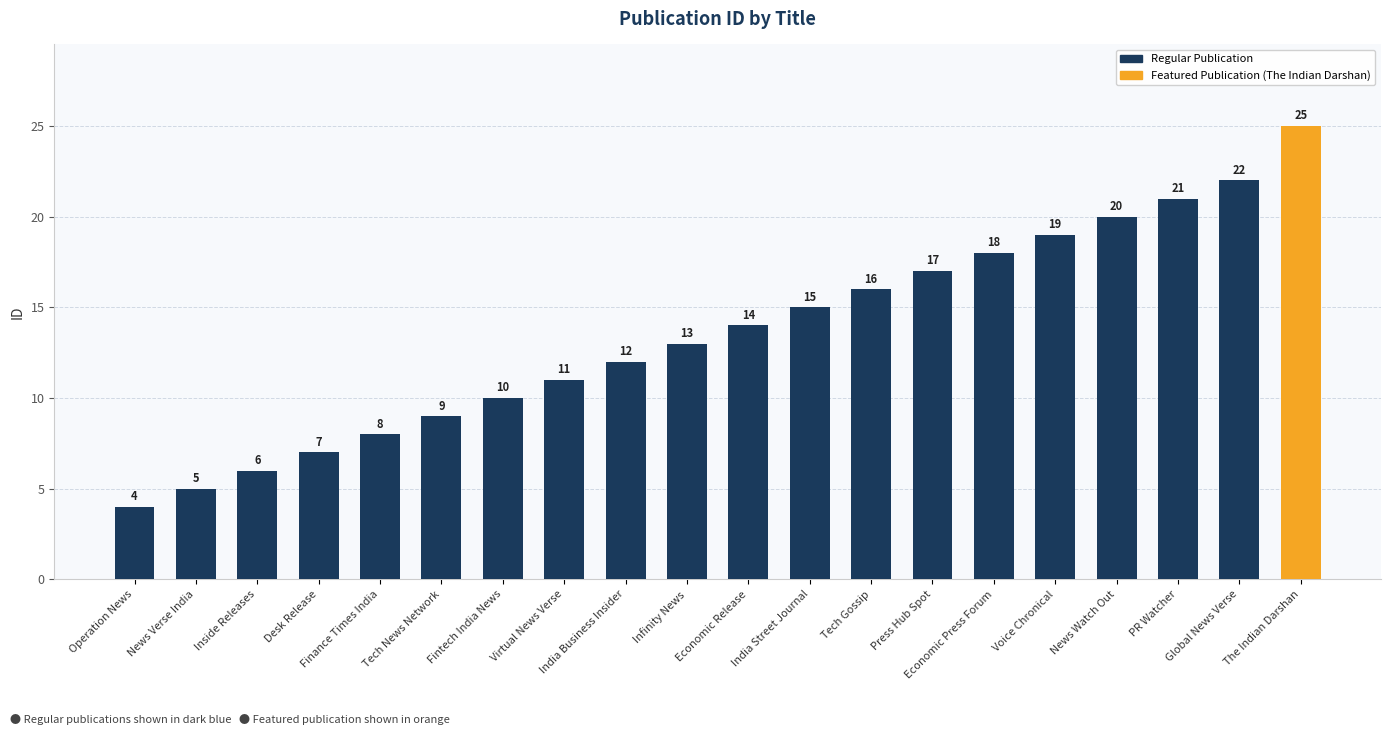

What is the greatest value displayed?

25